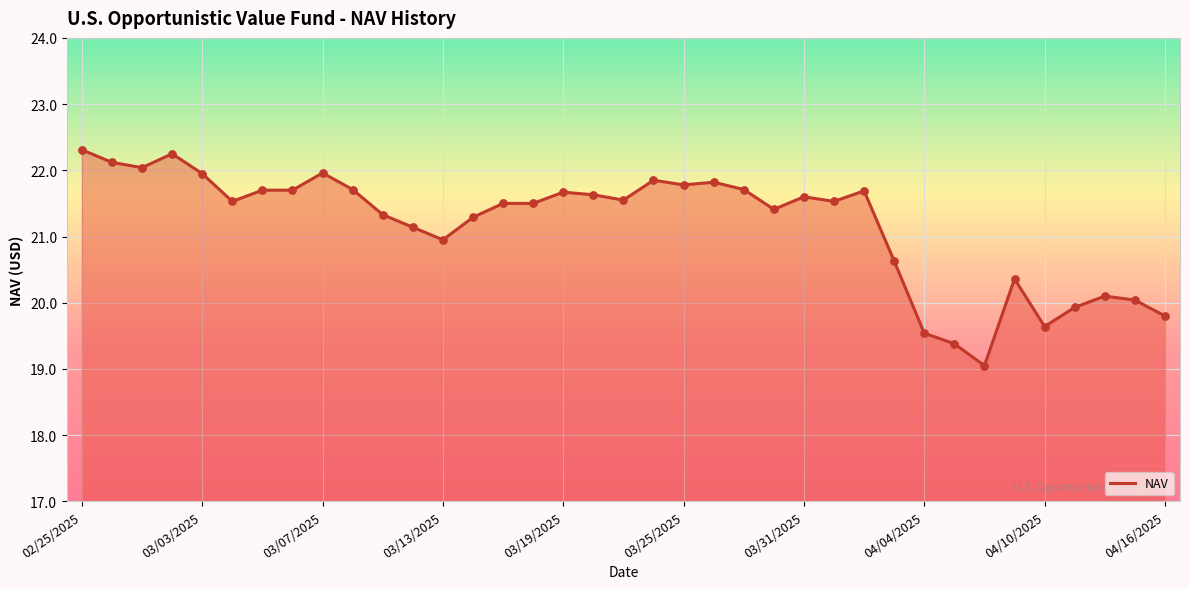

What is the minimum value shown in the chart?

19.1